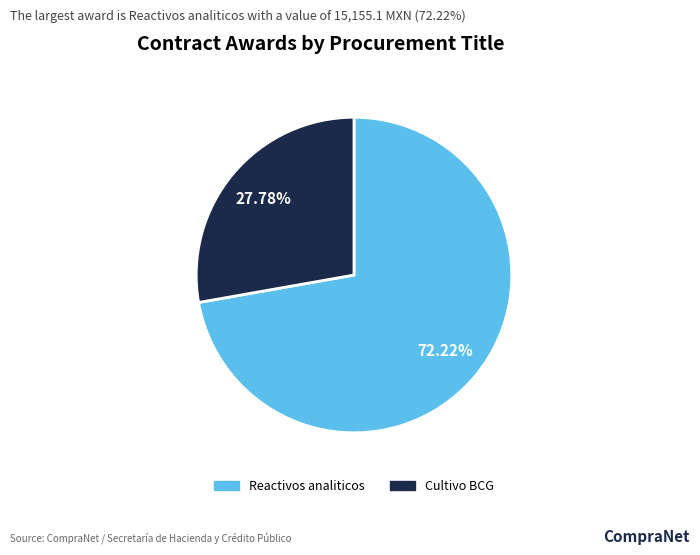

The Cultivo BCG slice represents 13% of the pie. True or false?

False